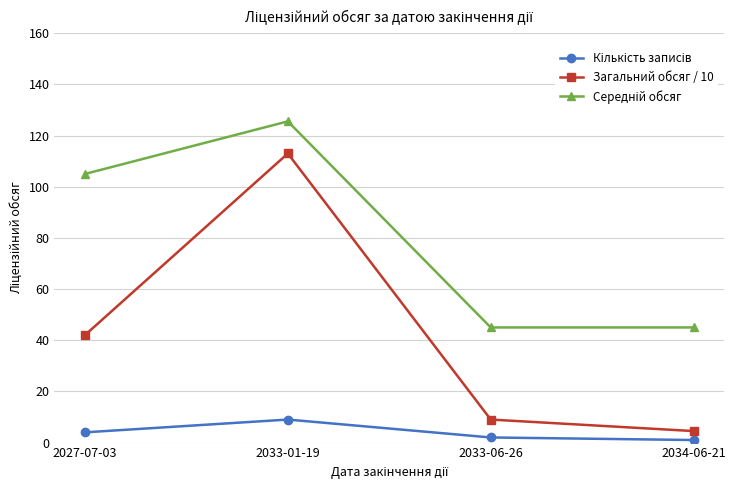

At which category does Загальний обсяг / 10 reach its first local peak?

2033-01-19